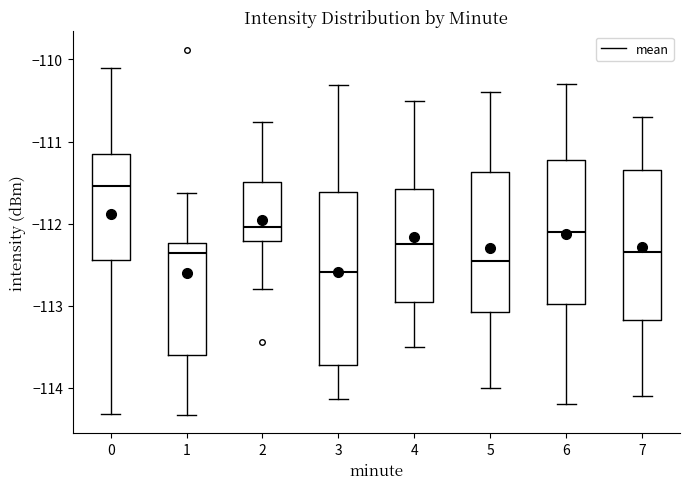

Which box has the highest median line?

0